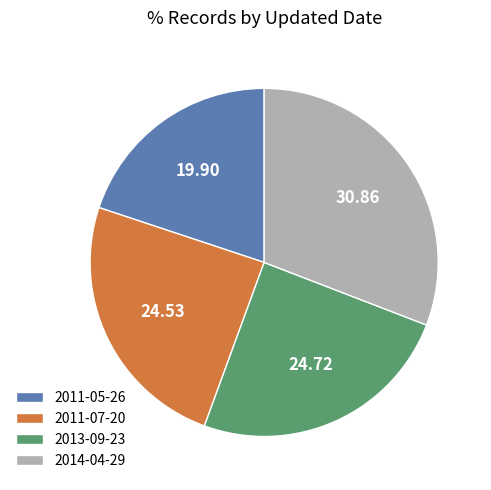

True or false: 2014-04-29 accounts for 31% of the total.

True